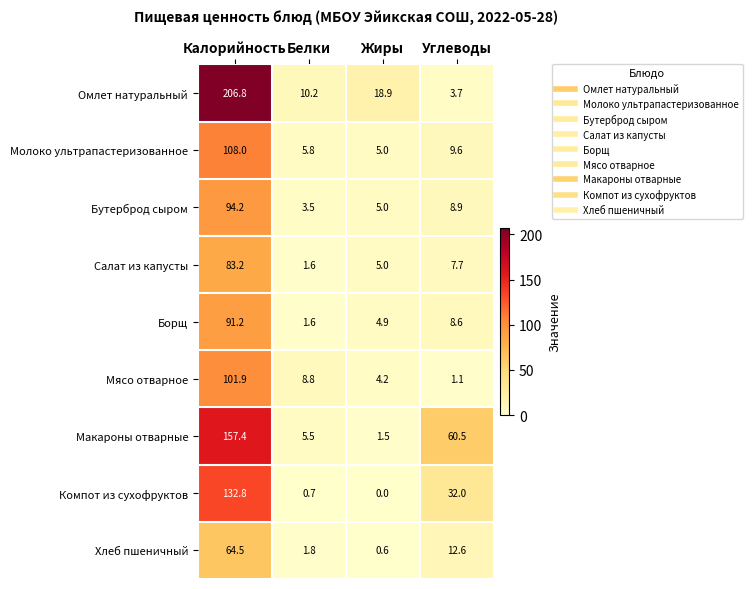

What is the average value of the Мясо отварное series?

29.0